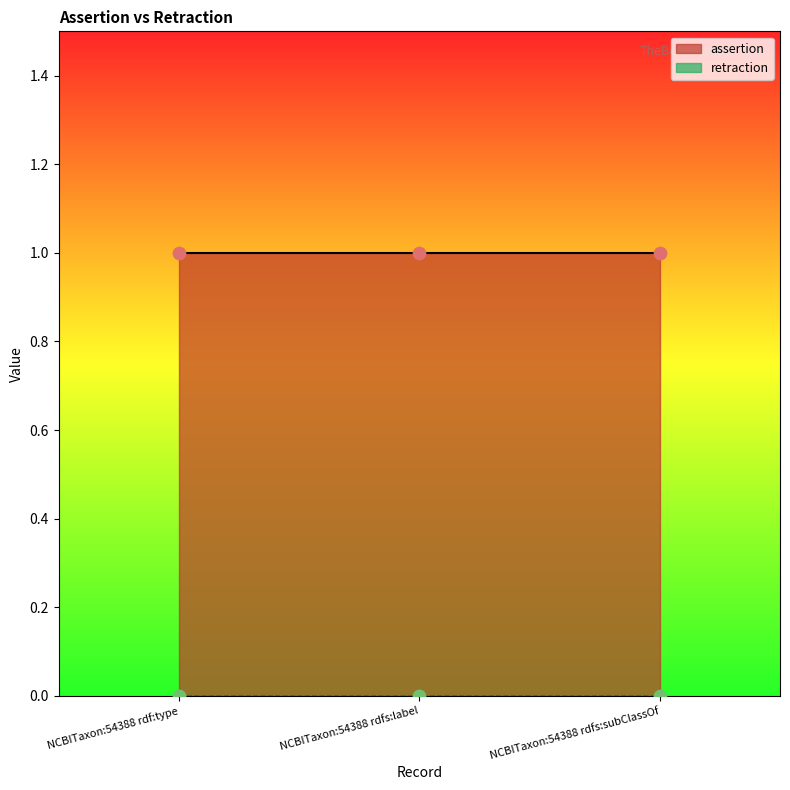

Which series reaches the maximum Y coordinate?

assertion